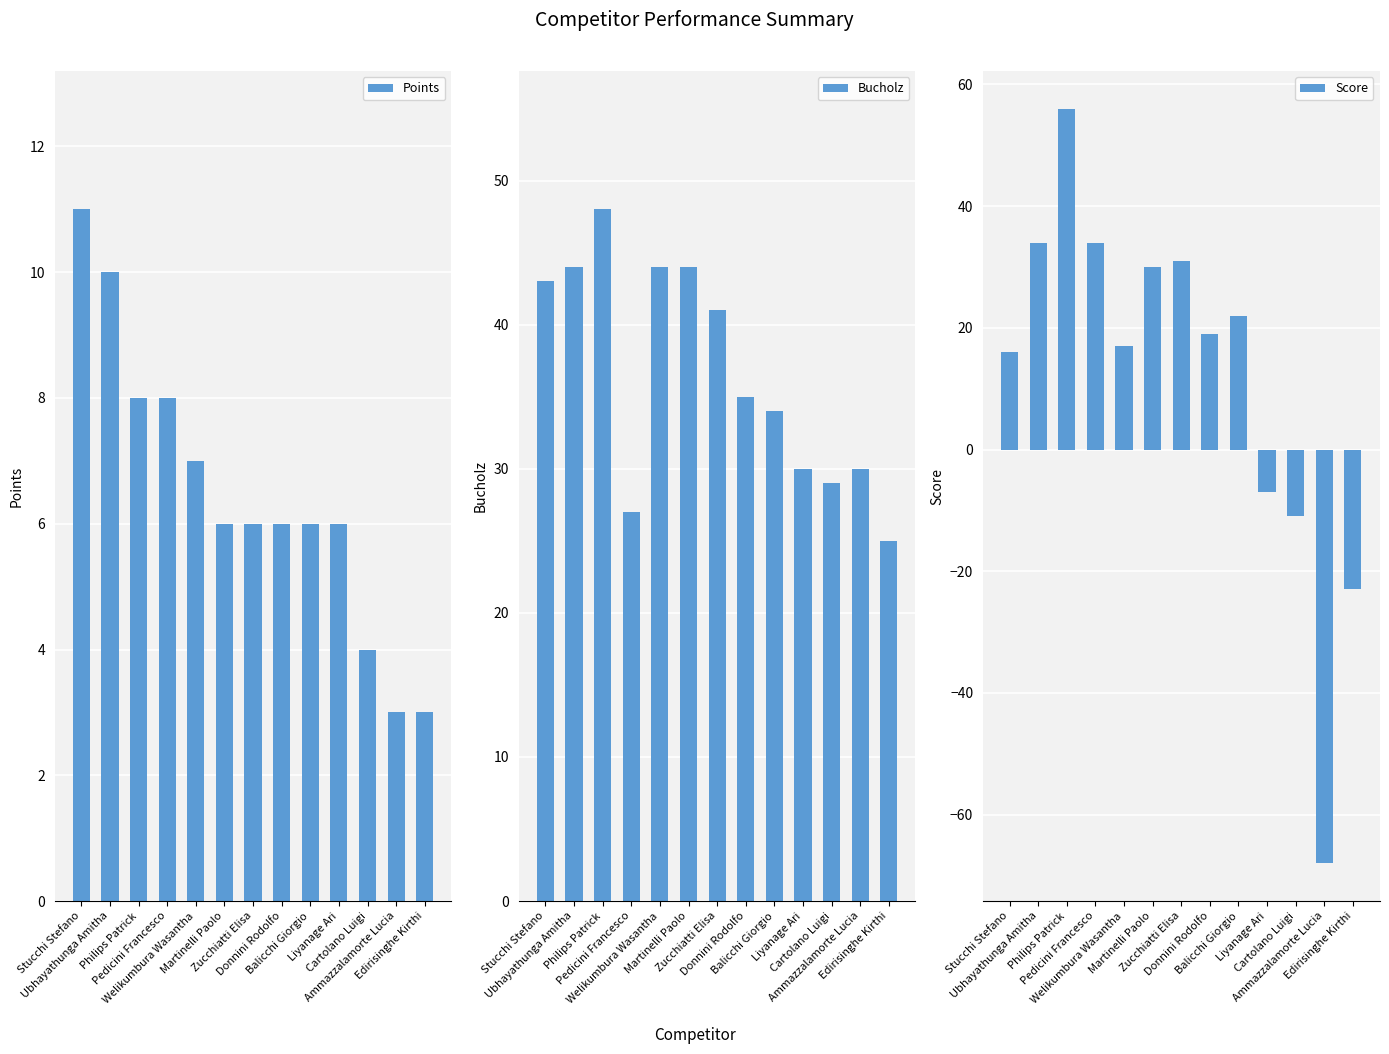

What is the sum of all Points values?

84